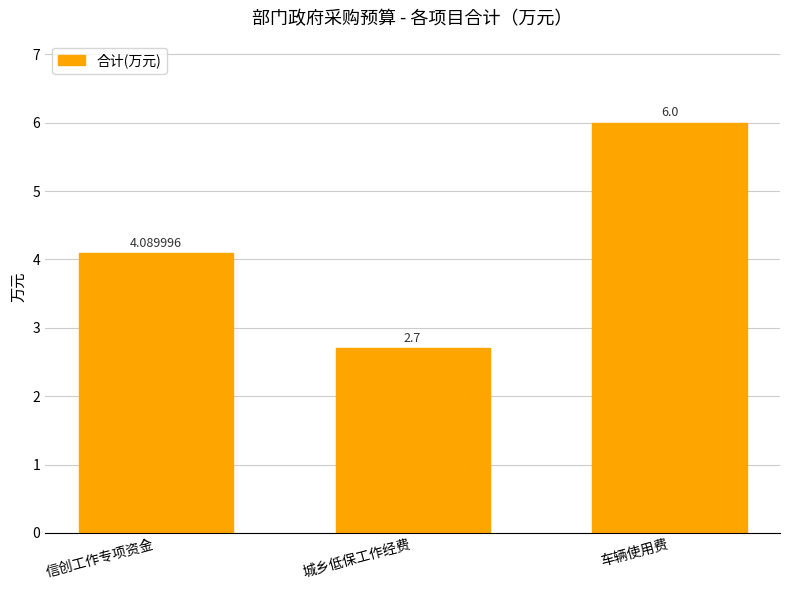

Which has a higher value, 城乡低保工作经费 or 车辆使用费?

车辆使用费